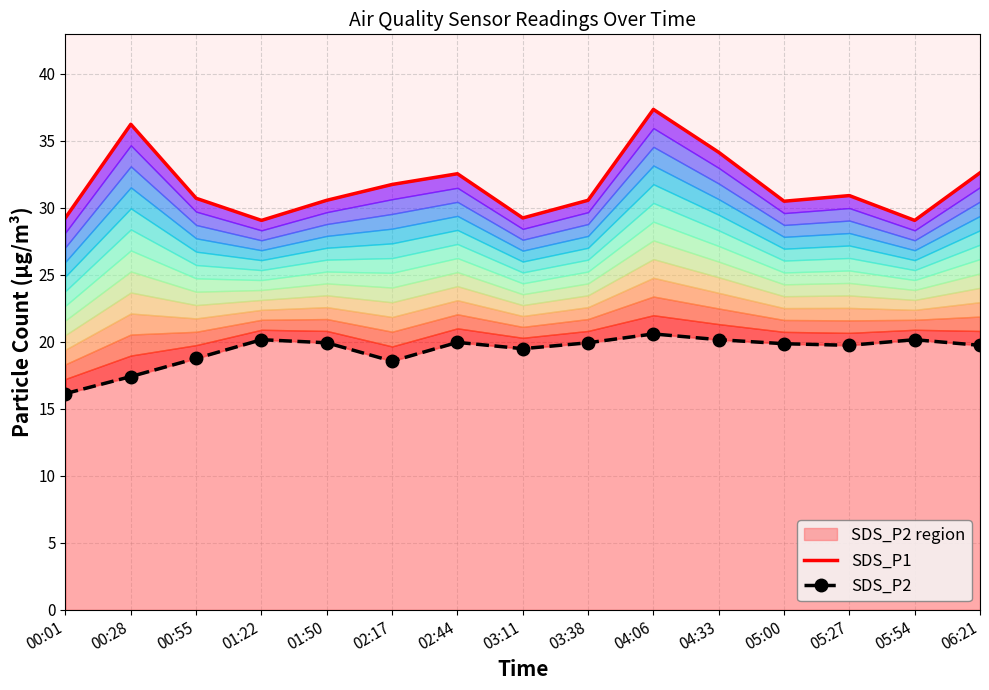

True or false: SDS_P1 and SDS_P2 intersect in this chart.

False